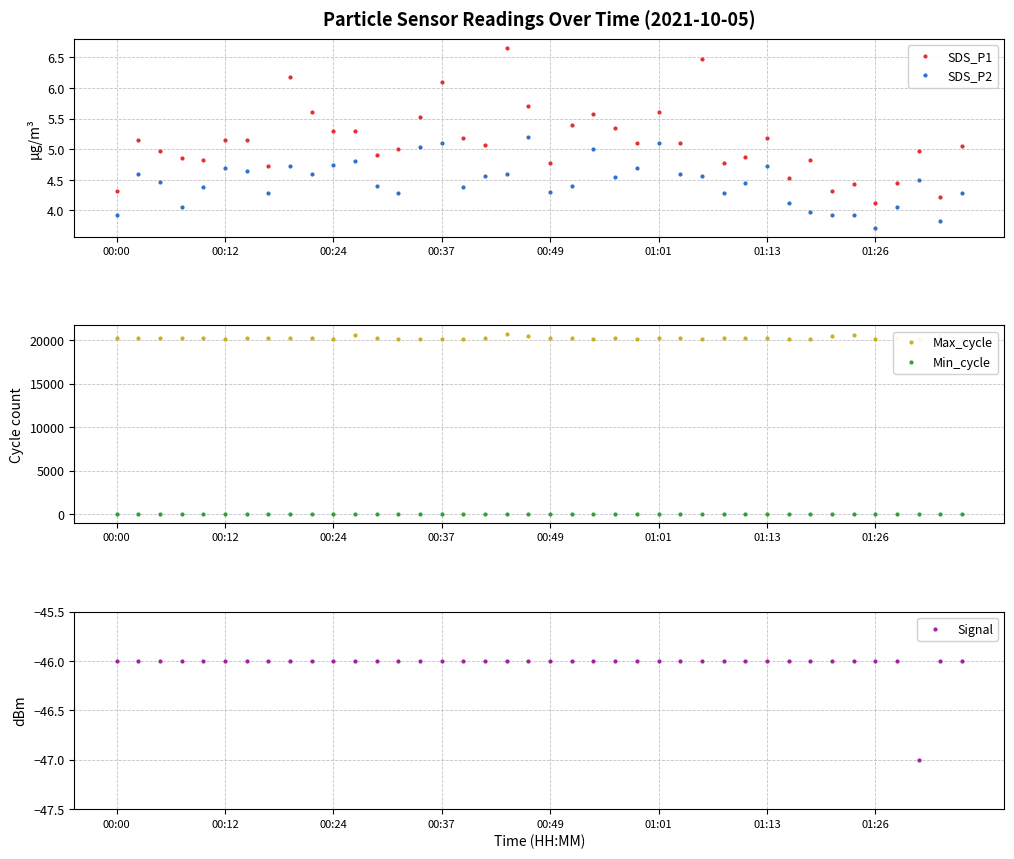

Where is the first local minimum for Signal?

37